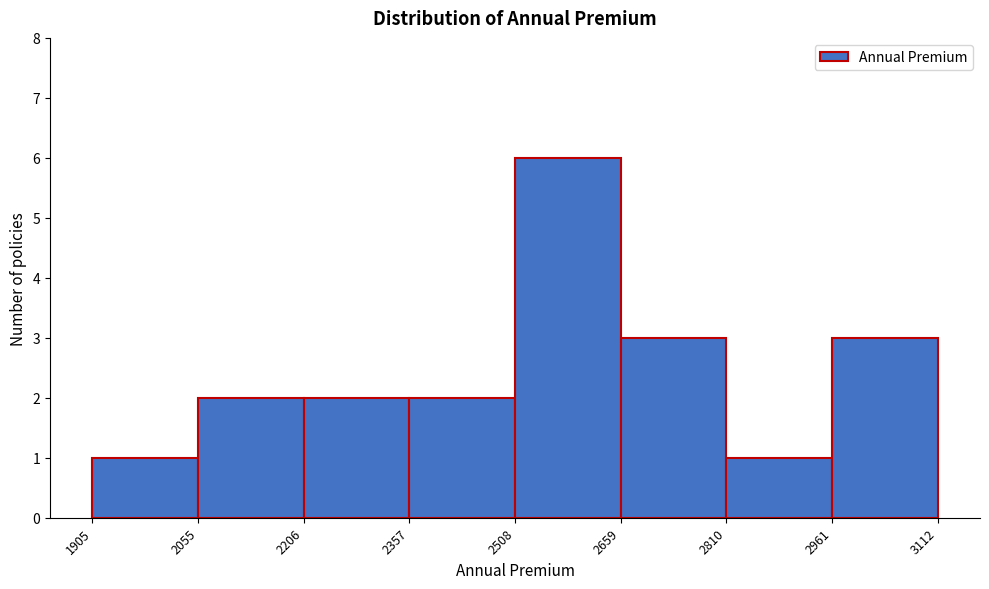

Over which range of the x-axis is the bar tallest?

2508 to 2659